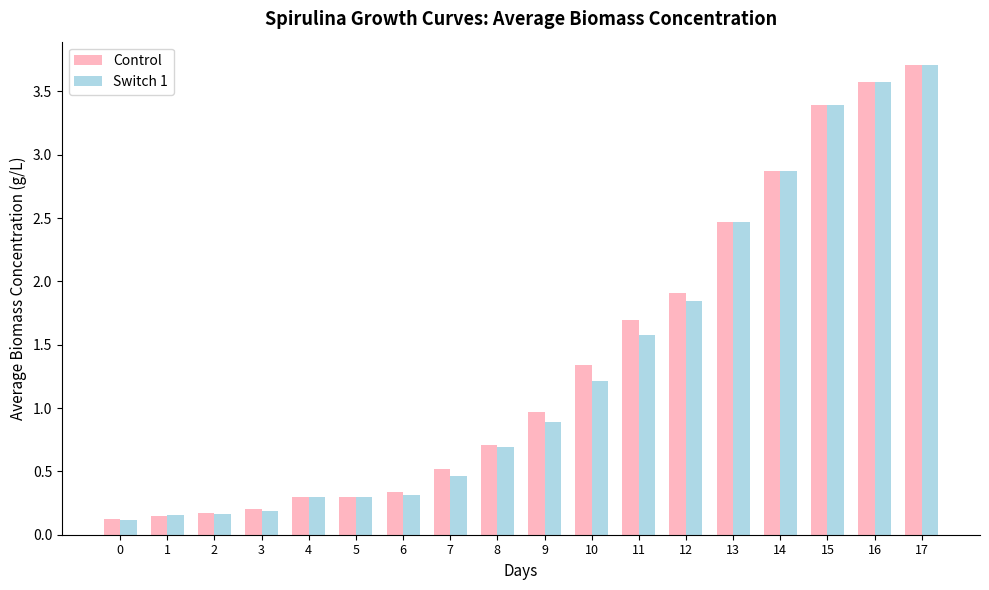

What are all the series names shown in the legend?

Control, Switch 1